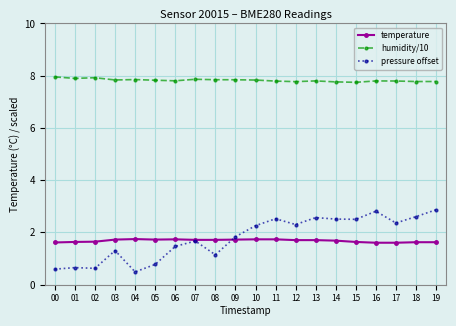

What is the smallest value displayed?

0.5